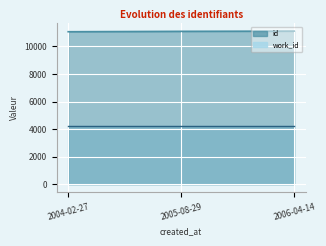

Rank the categories by value from lowest to highest.

2004-02-27, 2005-08-29, 2006-04-14